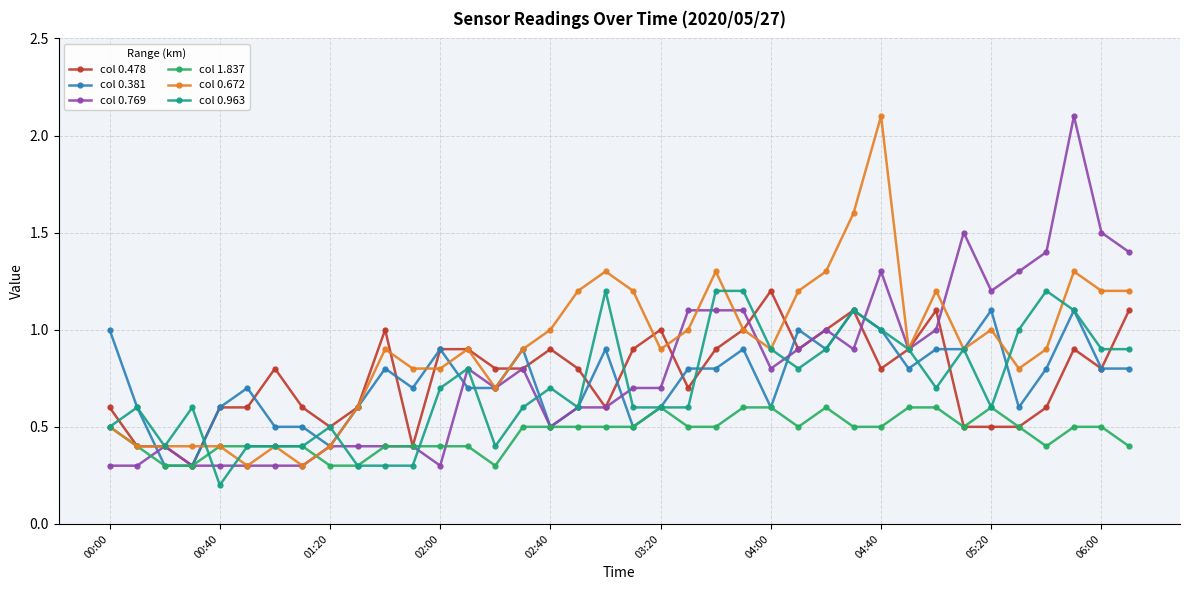

True or false: col 0.769 has more than 1 points higher than both neighbors.

True